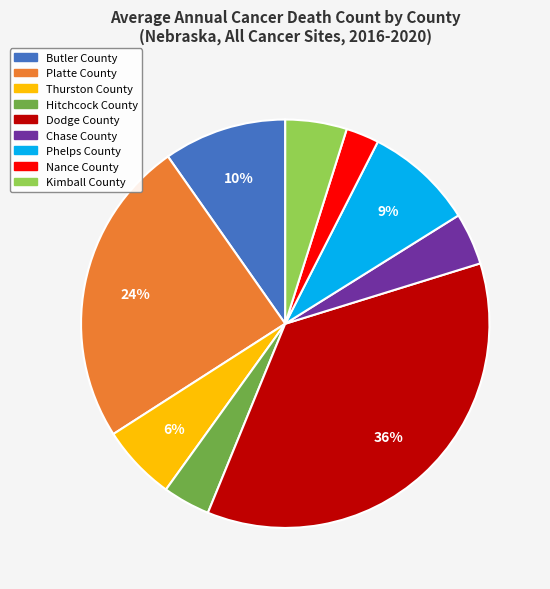

Is it true that Chase County is 4% of the pie?

True